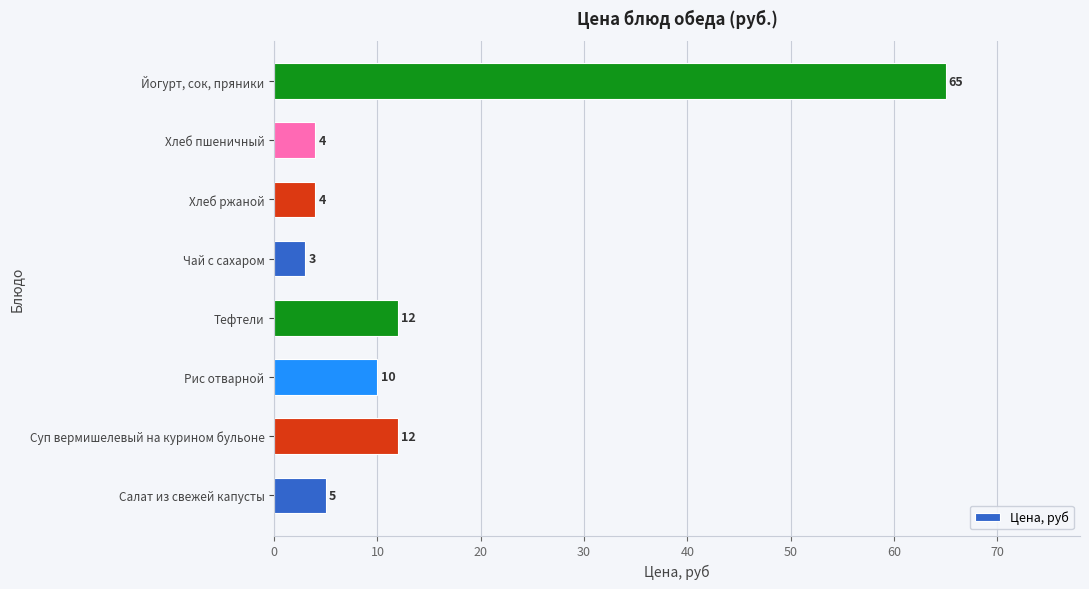

What is the change in value from Рис отварной to Йогурт, сок, пряники?

+55